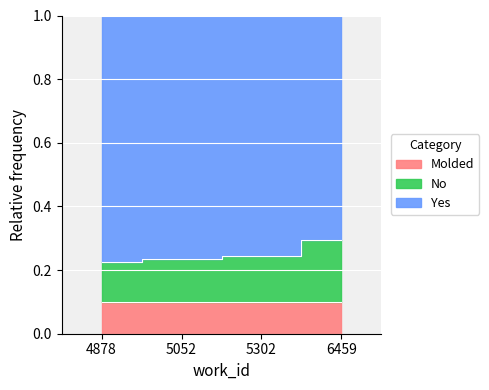

Reading right to left, extract all data points from this chart.

0.3	0.2	0.2	0.2